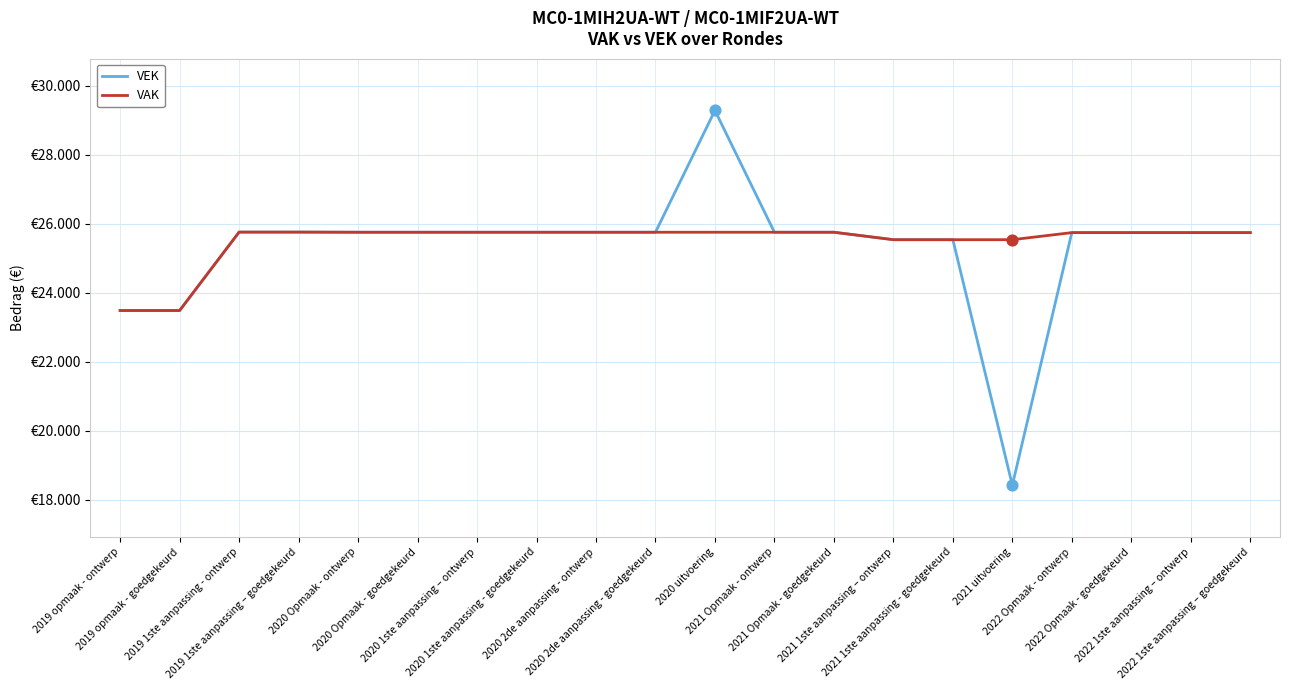

At which category is the sum across all series the highest?

2020 uitvoering